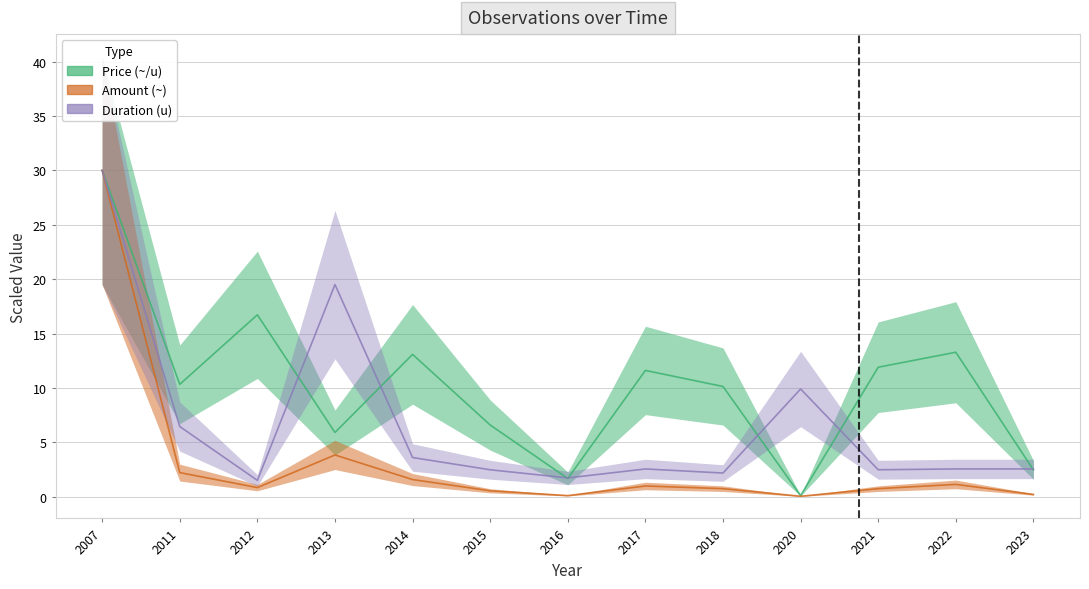

Which series has the widest spread of values?

Amount (~)